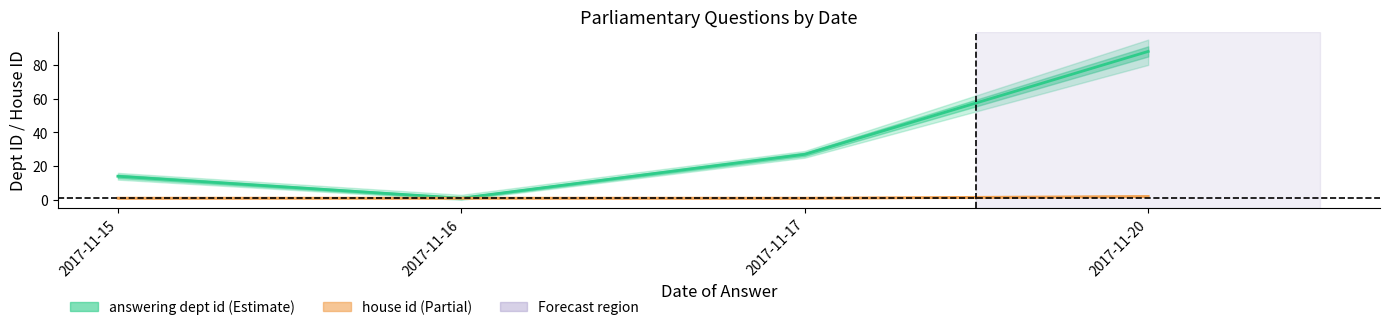

How many data points does each series have?

4